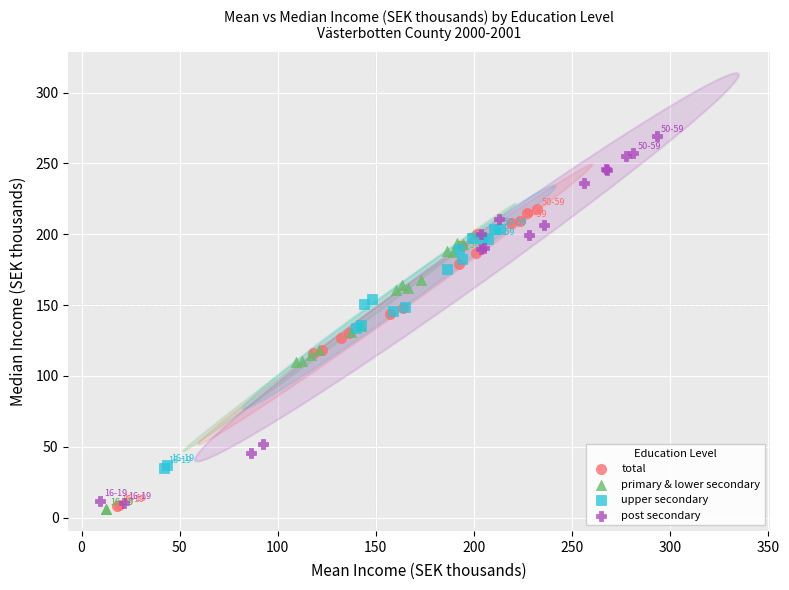

Which series reaches the maximum Y coordinate?

post secondary